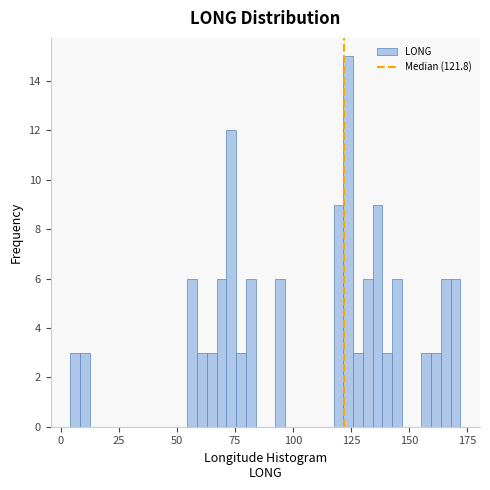

Around what value on the x-axis is the tallest bar? Give the approximate position of its centre, as read against the axis.

125